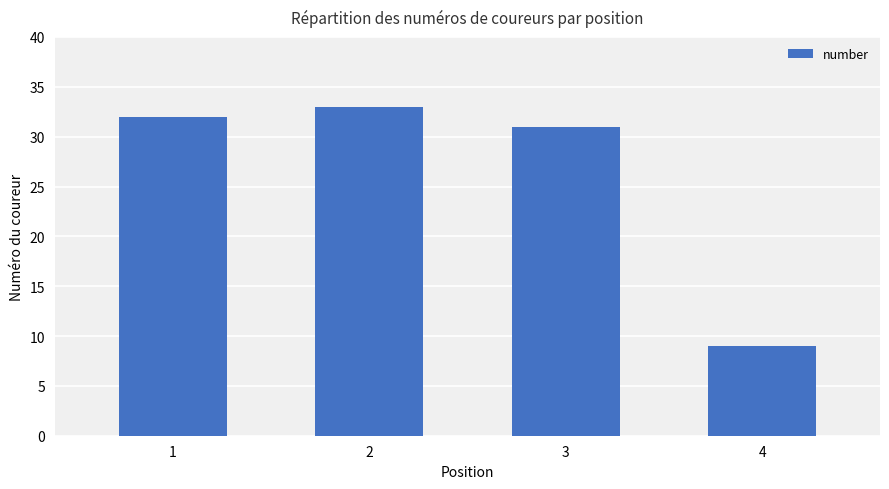

How many data points are less than 32?

2